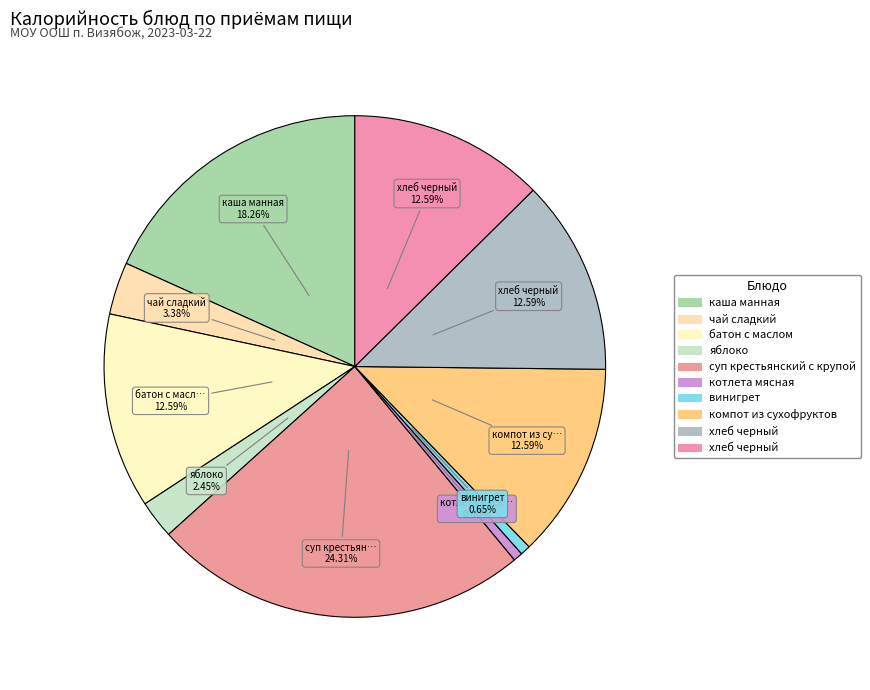

Count the number of slices in the pie.

10